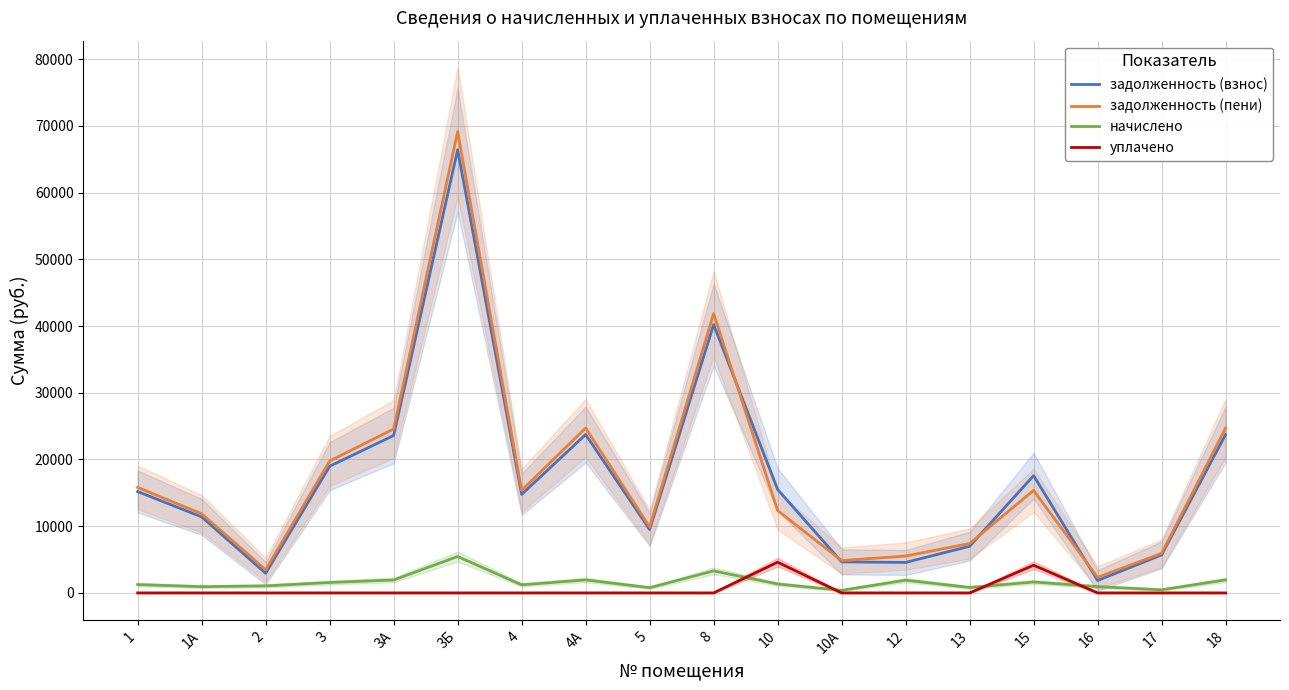

Which category has the highest value in the начислено series?

3Б